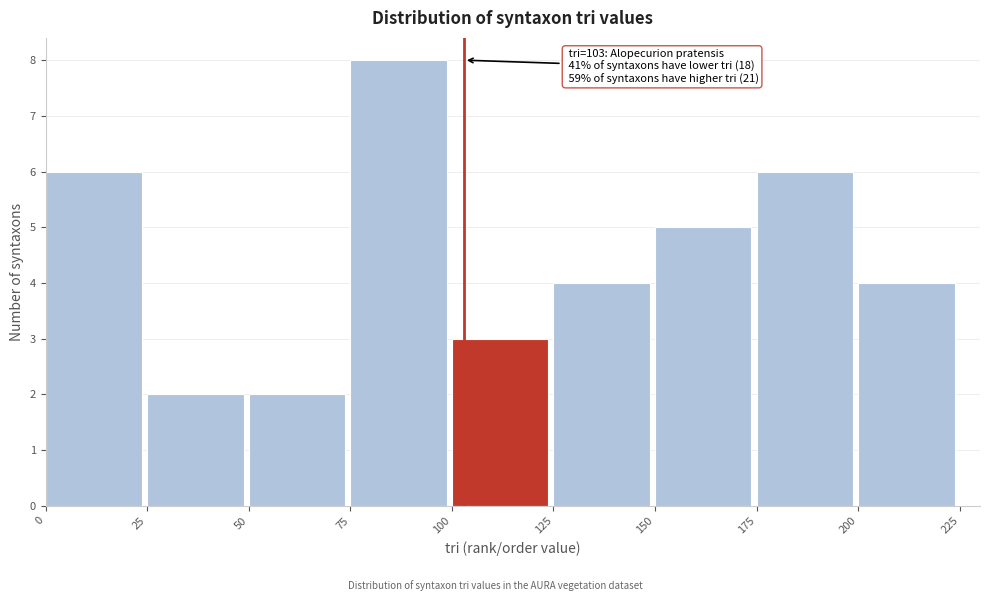

Which range on the x-axis has the tallest bar?

75 to 100